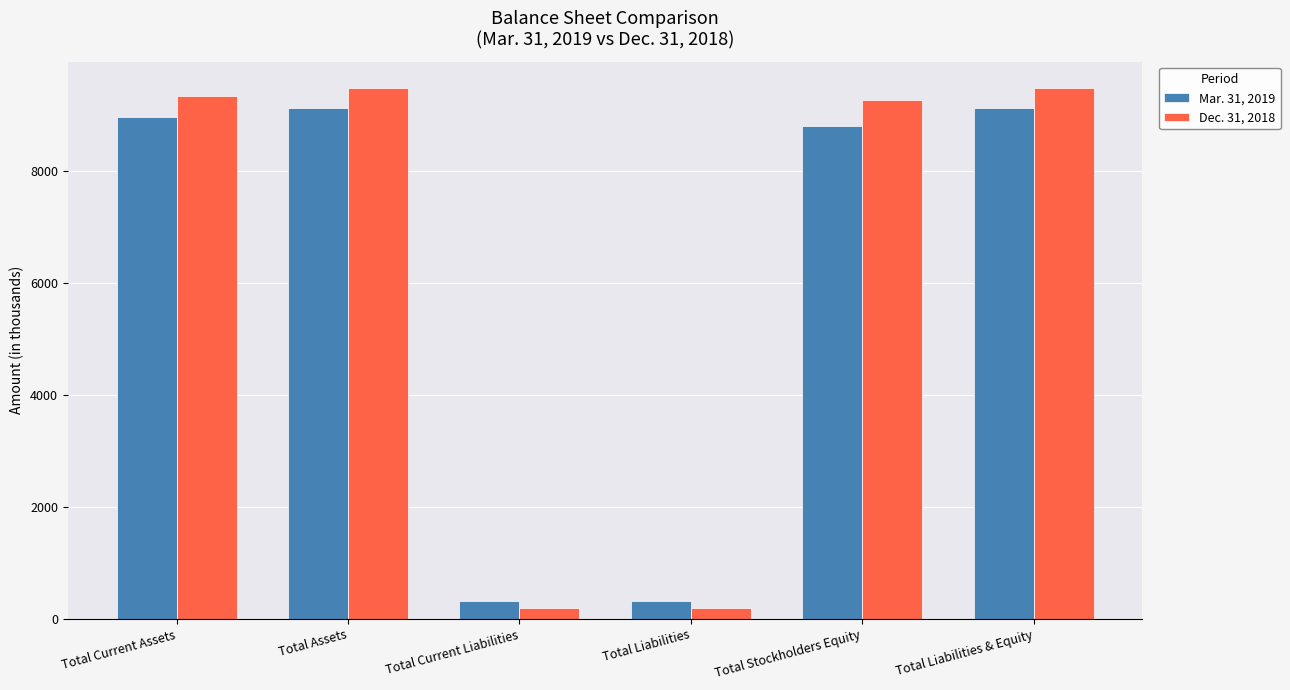

Is the value of Mar. 31, 2019 at Total Current Liabilities greater than the value of Dec. 31, 2018 at Total Assets?

No